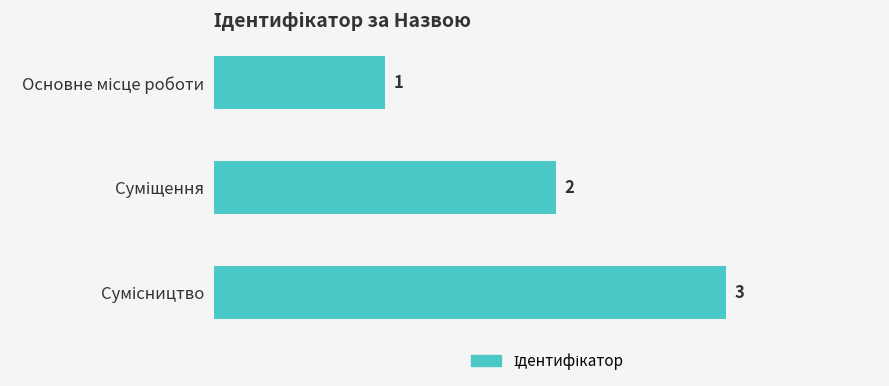

Count the values in the range 1 to 3.

3